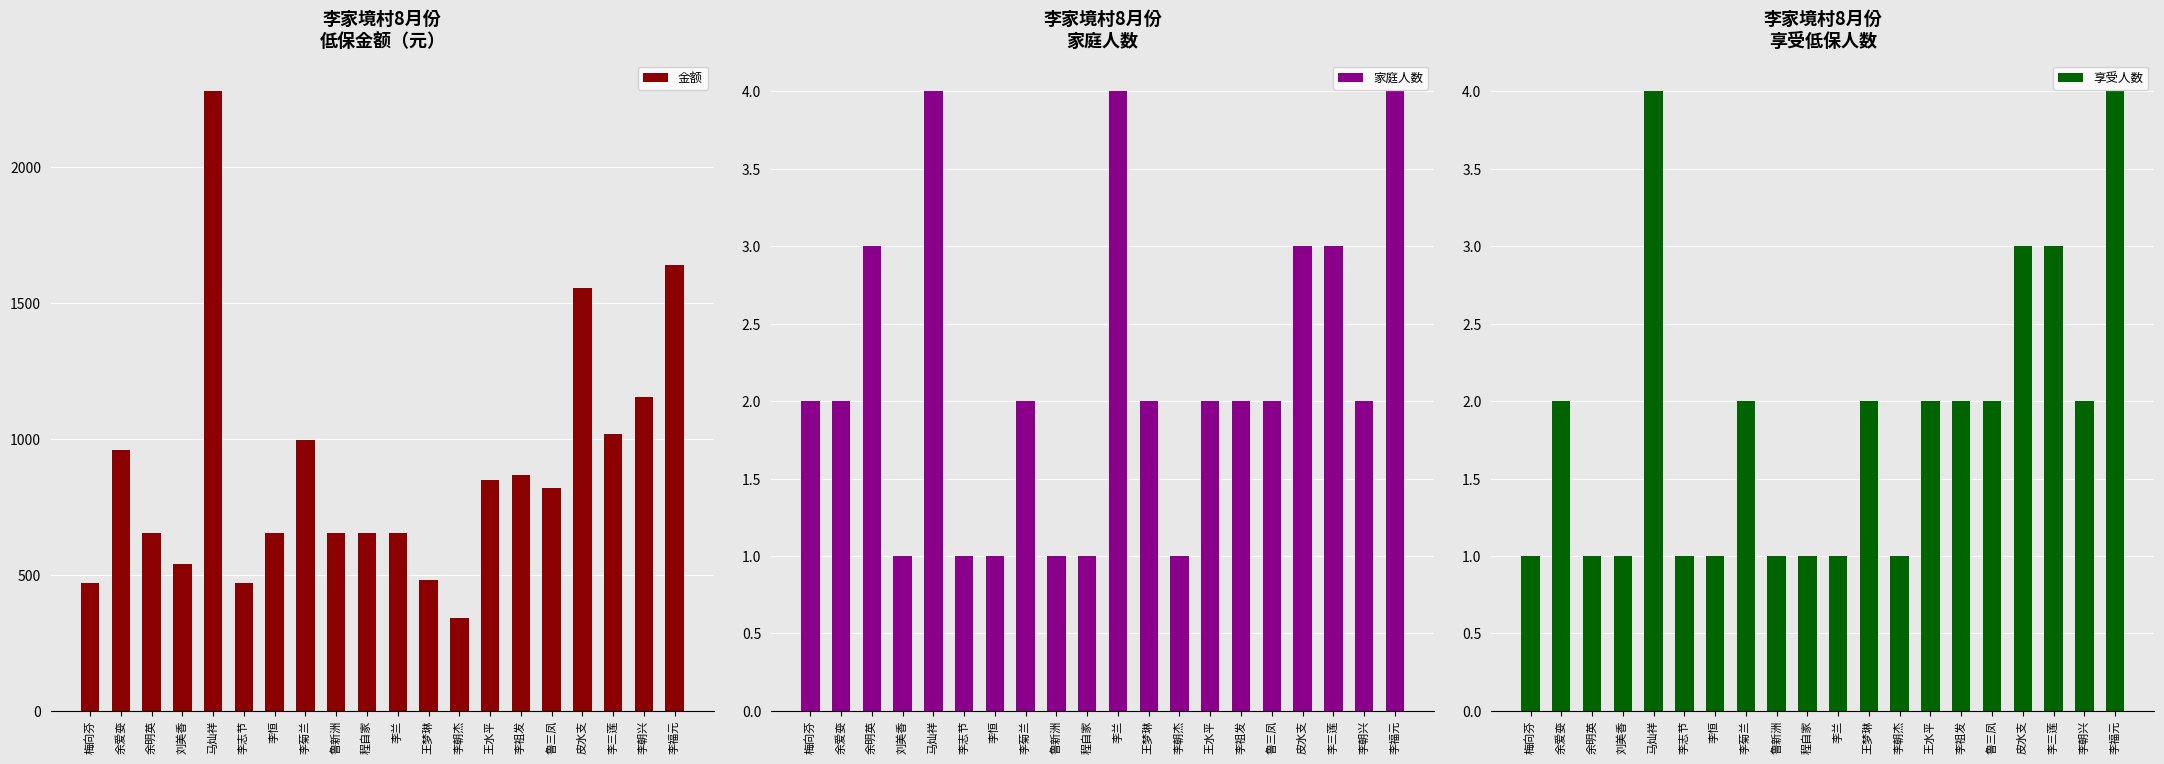

At 王梦琳, list the series in order from smallest to largest.

家庭人数, 享受人数, 金额